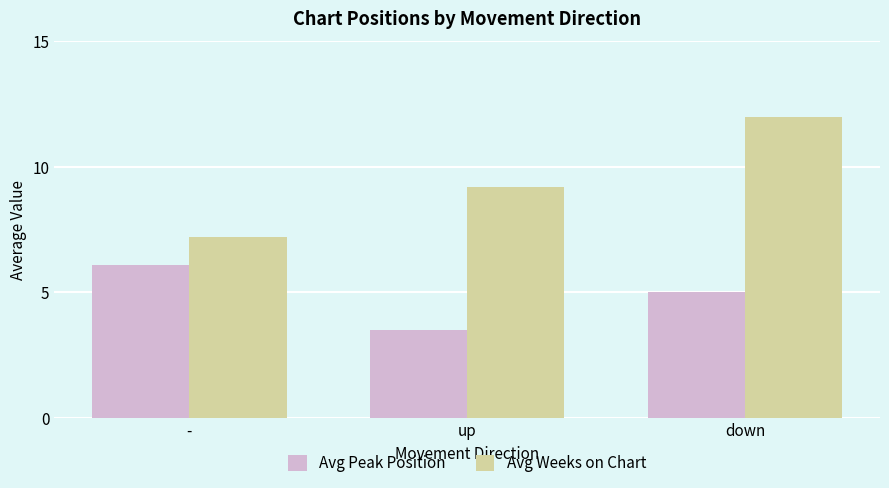

What is the average value of the Avg Peak Position series?

4.9